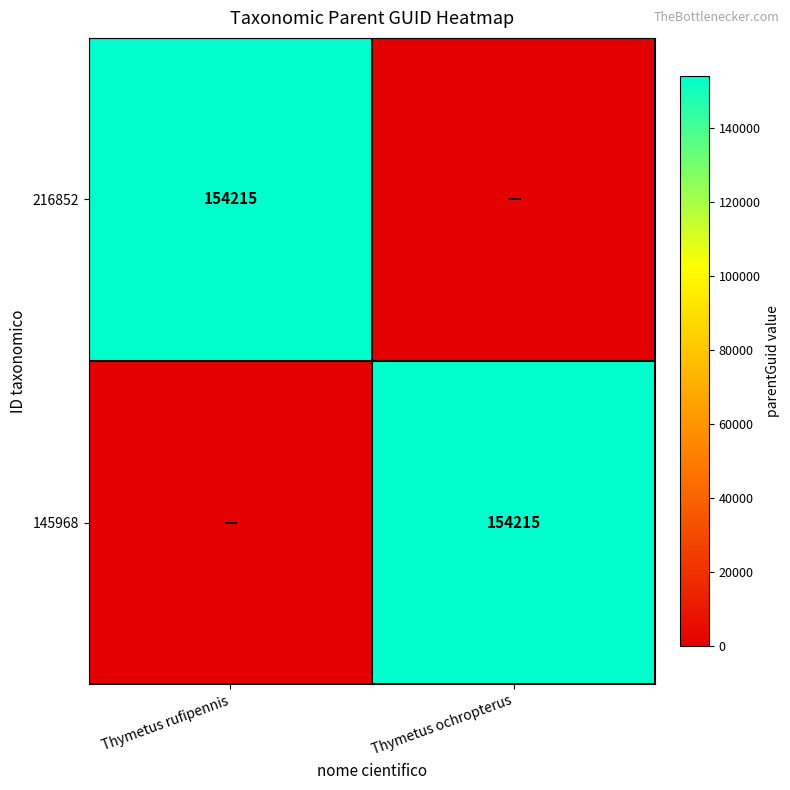

How many distinct data groups are displayed?

2